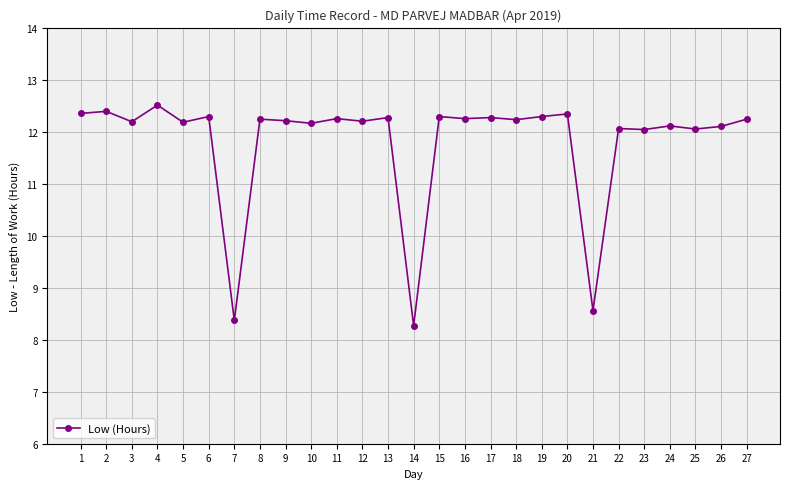

What is the average value?

11.8